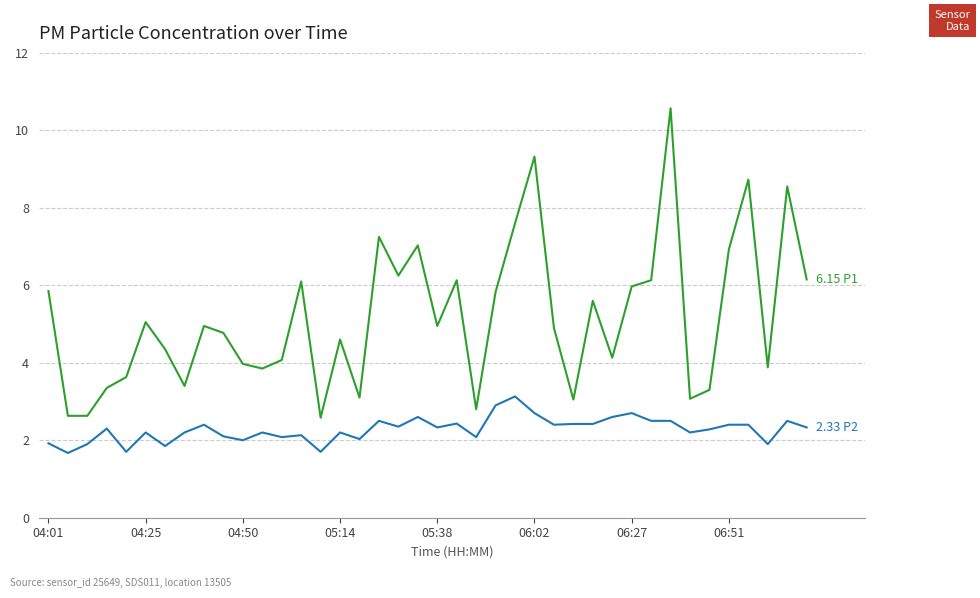

What is the smallest value displayed?

1.7